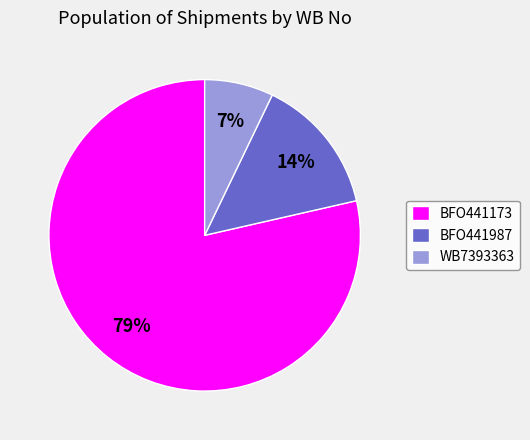

Approximately how many times larger is the value at WB7393363 compared to BFO441173?

0.1